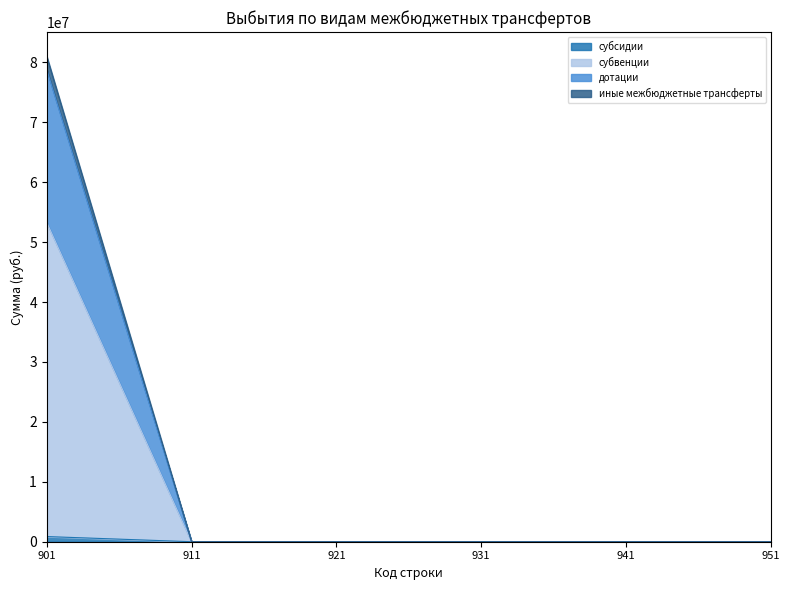

Between 911 and 921, which series saw the biggest shift?

субсидии